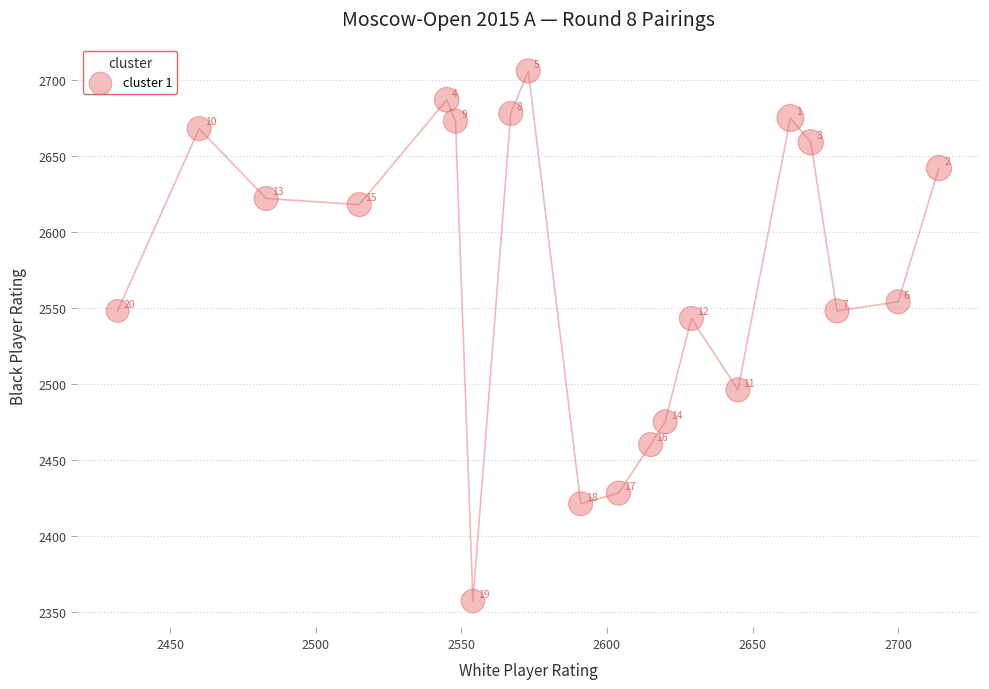

What is the range of Y values (max minus min)?

349